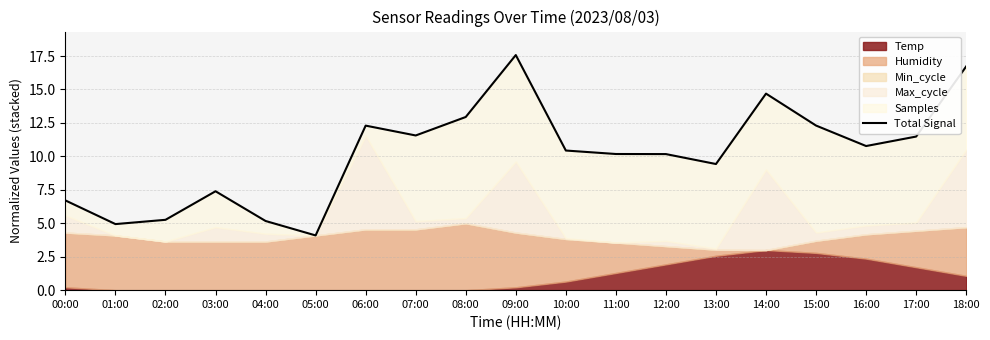

What is the label of the 4th point from the left?

03:00